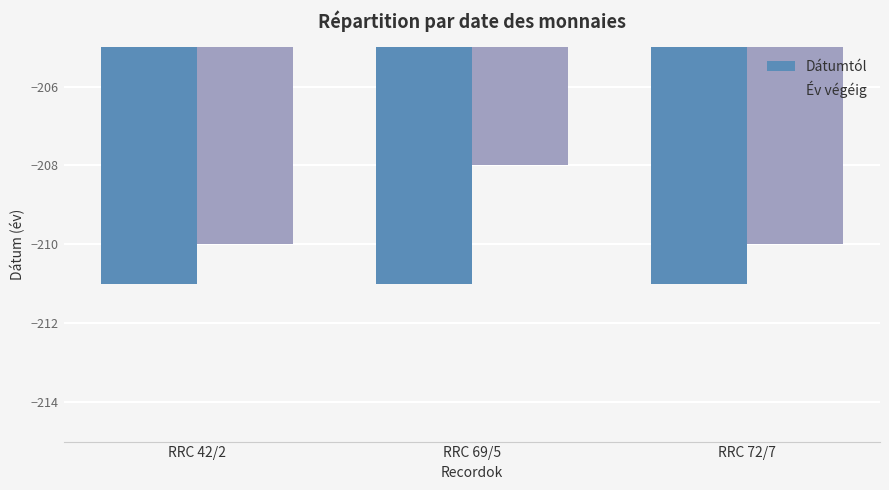

What is the sum of all Dátumtól values?

-633